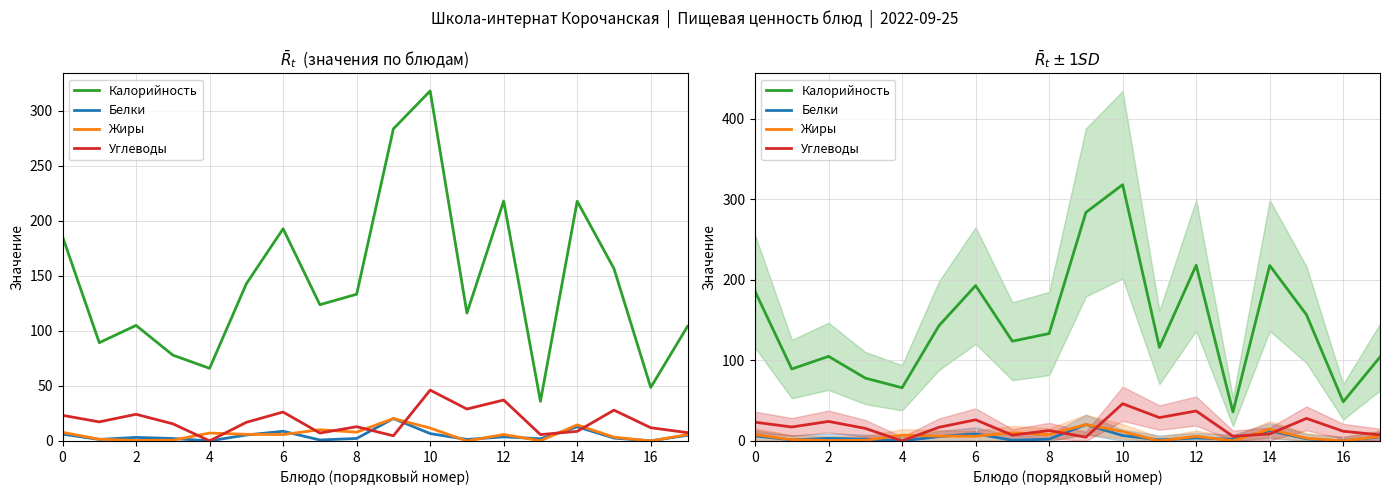

Rank the series by their maximum value, from lowest to highest.

Белки, Жиры, Углеводы, Калорийность